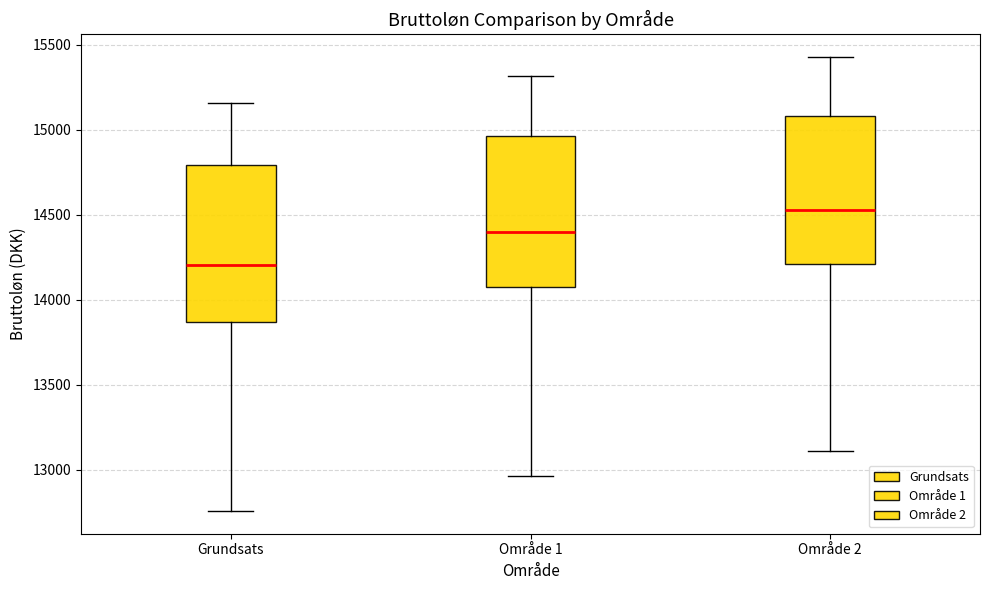

Where does the lower whisker of the box for Område 2 end on the y-axis? The values are not printed on the chart, so give them approximately, as read against the axis.

13100